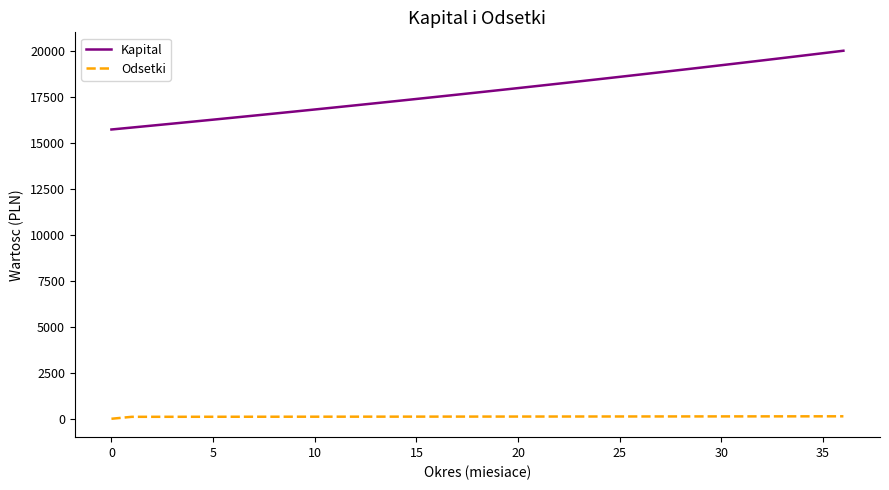

Which series has the largest range (max minus min)?

Kapital